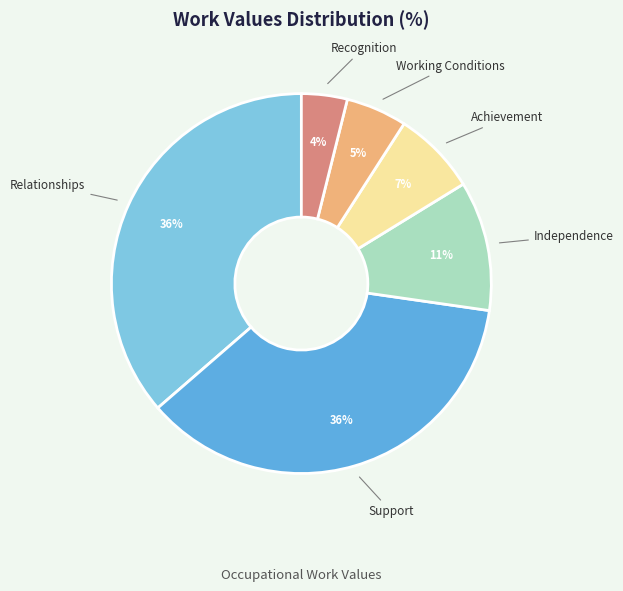

Does any single category account for the majority?

No